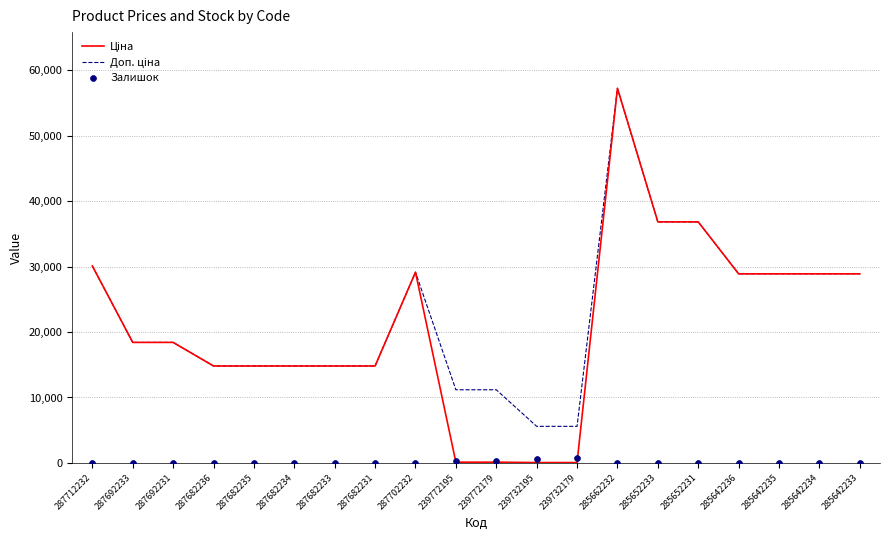

Which series reaches the maximum Y coordinate?

Ціна